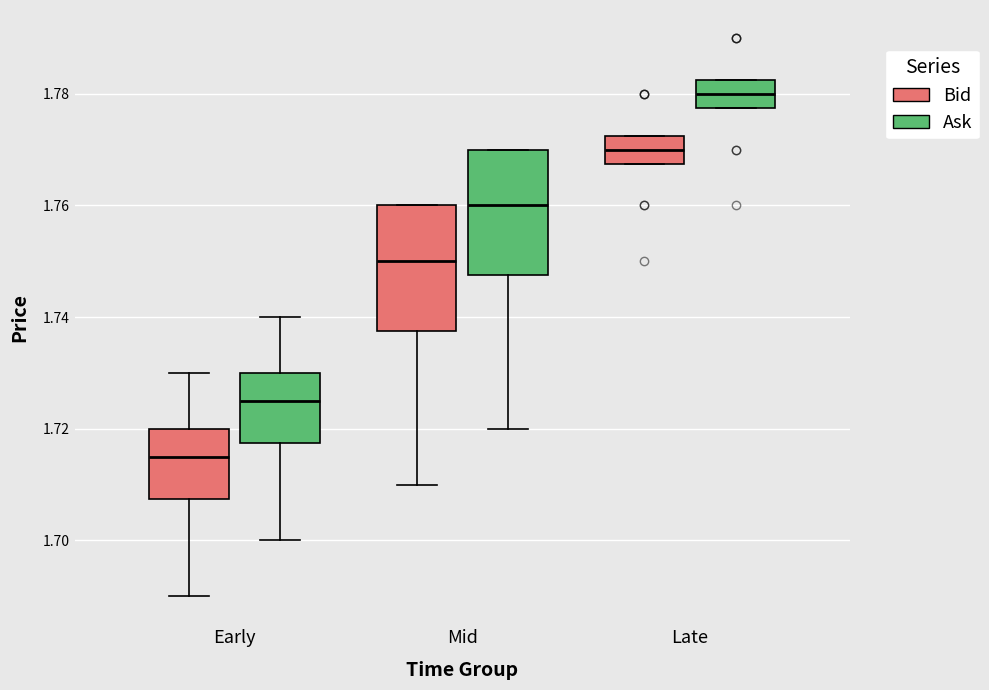

Which box's median line is the lowest?

Early (Bid)